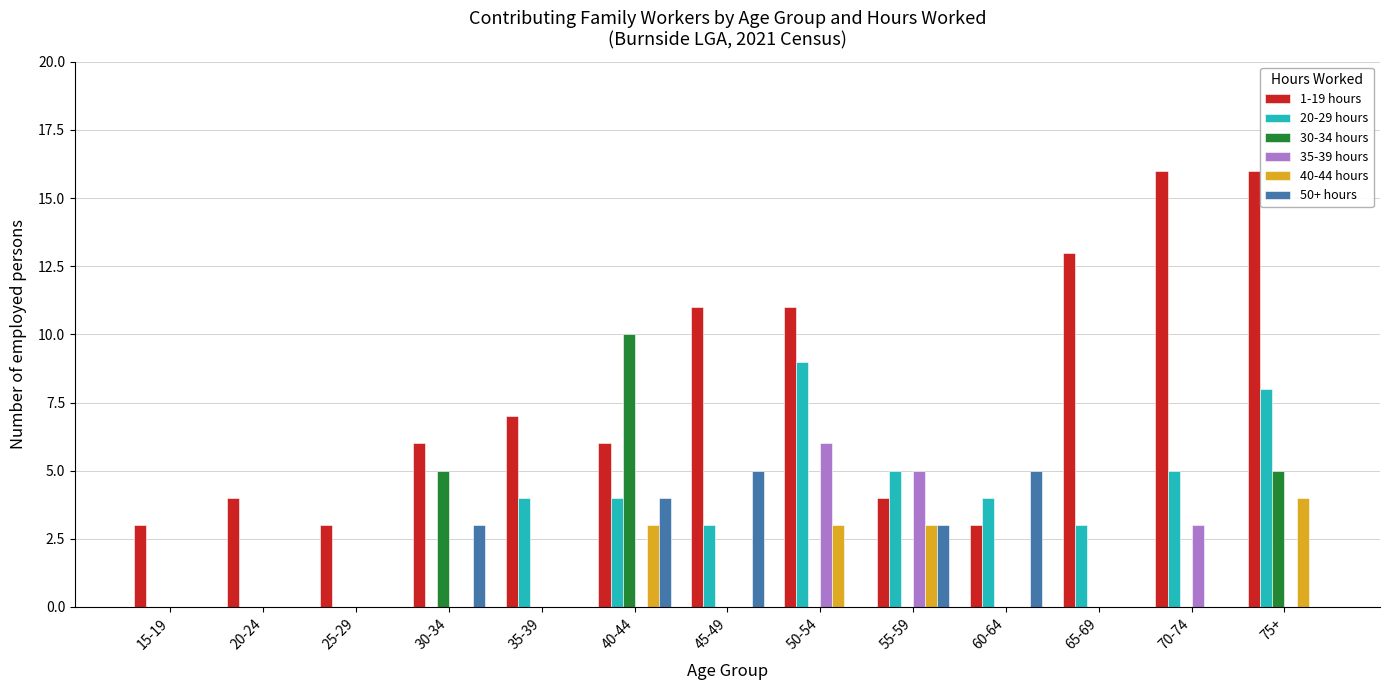

Which series changed the most between 25-29 and 50-54?

20-29 hours